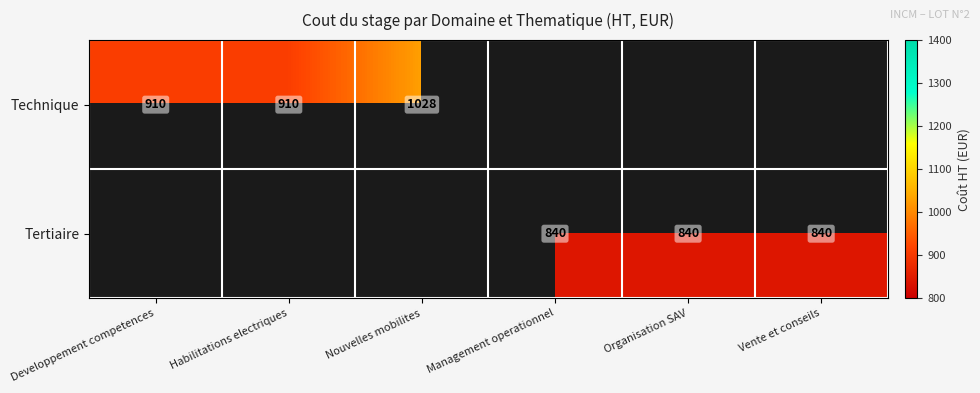

What is the difference between the Technique values at Habilitations electriques and Nouvelles mobilites?

118